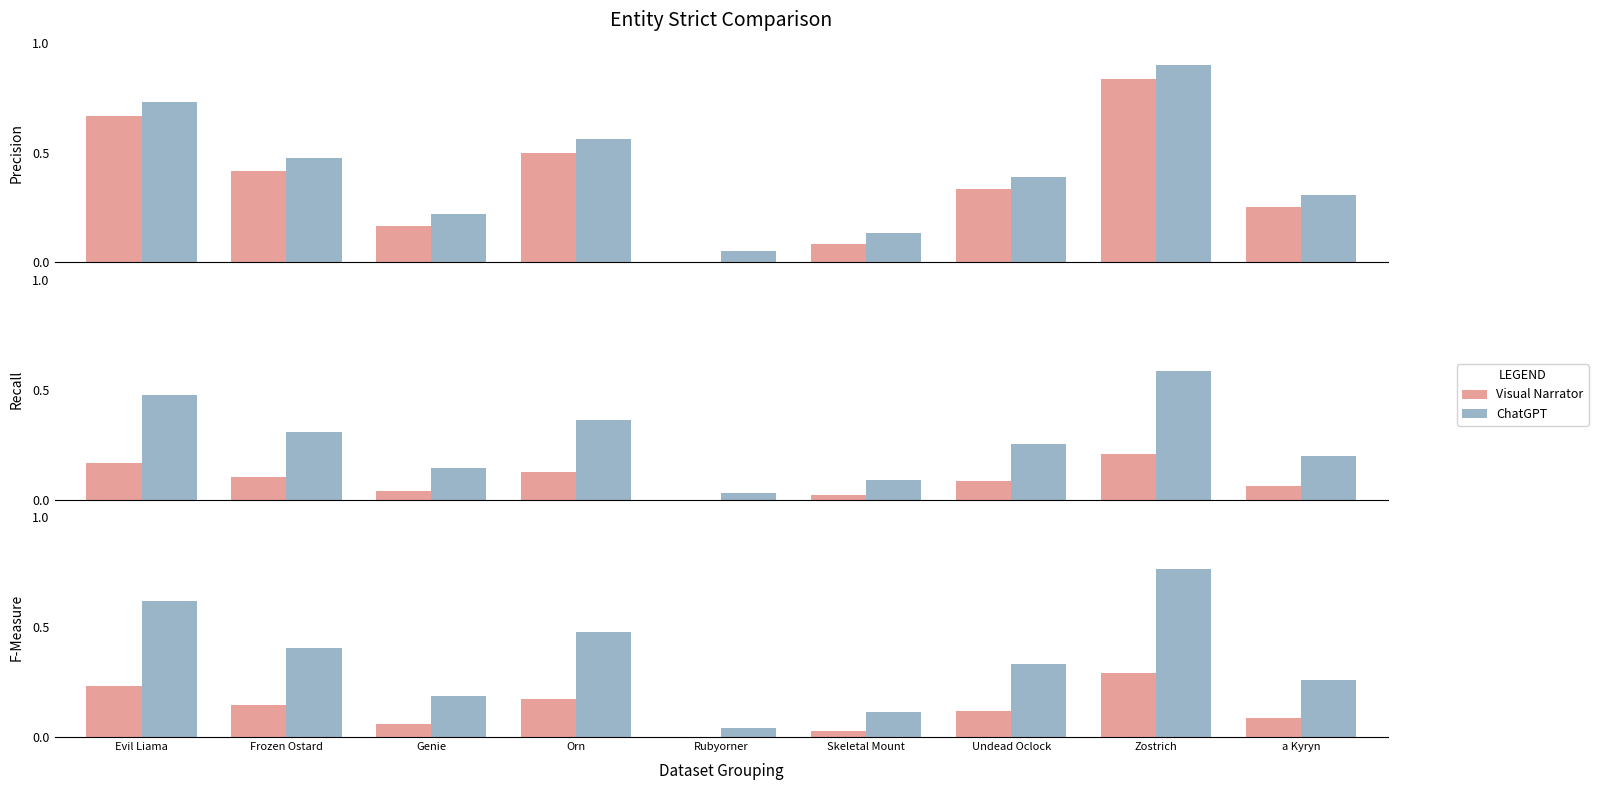

Rank the series at Frozen Ostard from lowest to highest value.

Visual Narrator, ChatGPT